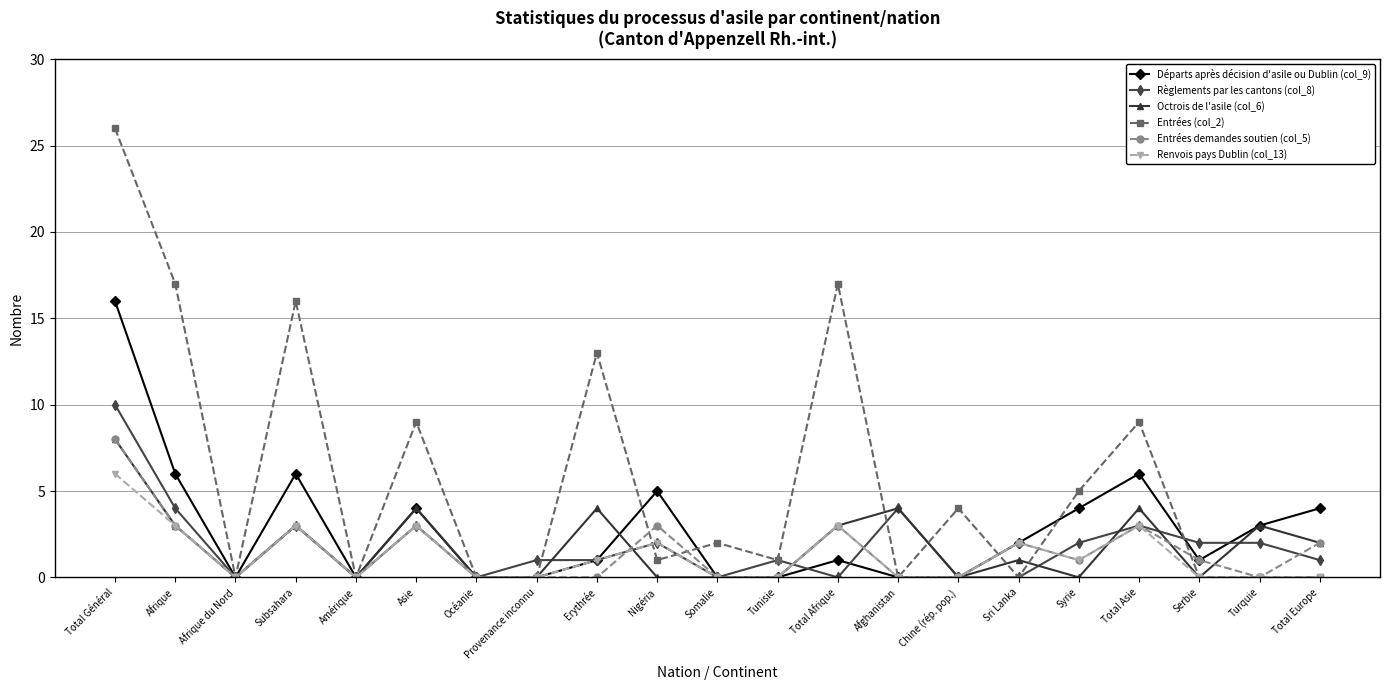

At which category is the sum across all series the highest?

Total Général